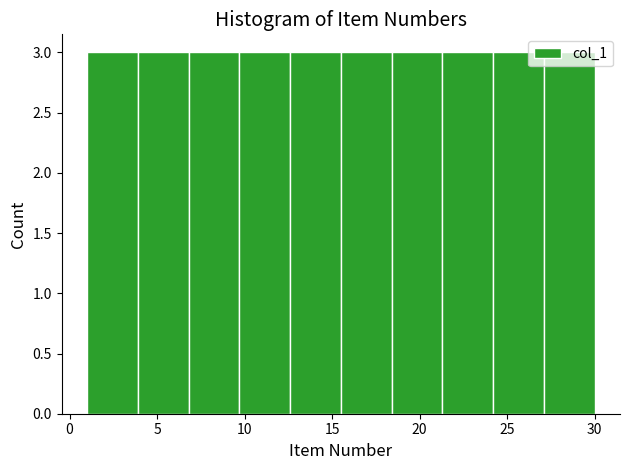

Reading left to right, transcribe this chart: for each bar, give the range it covers on the x-axis and its height. Neither the bar edges nor the heights are printed on the chart, so give them approximately, as read against the axes.

1.0 to 3.9: 3
3.9 to 6.8: 3
6.8 to 9.7: 3
9.7 to 12.6: 3
12.6 to 15.5: 3
15.5 to 18.4: 3
18.4 to 21.3: 3
21.3 to 24.2: 3
24.2 to 27.1: 3
27.1 to 30.0: 3